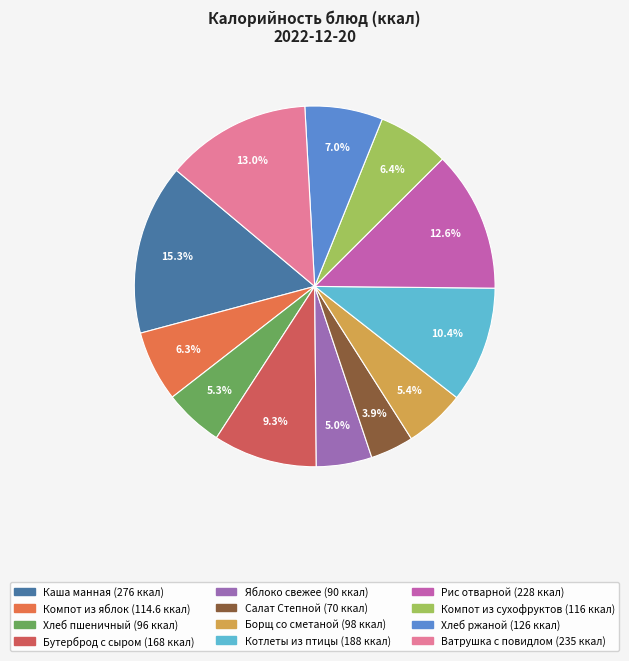

Which slice is the smallest?

Салат Степной